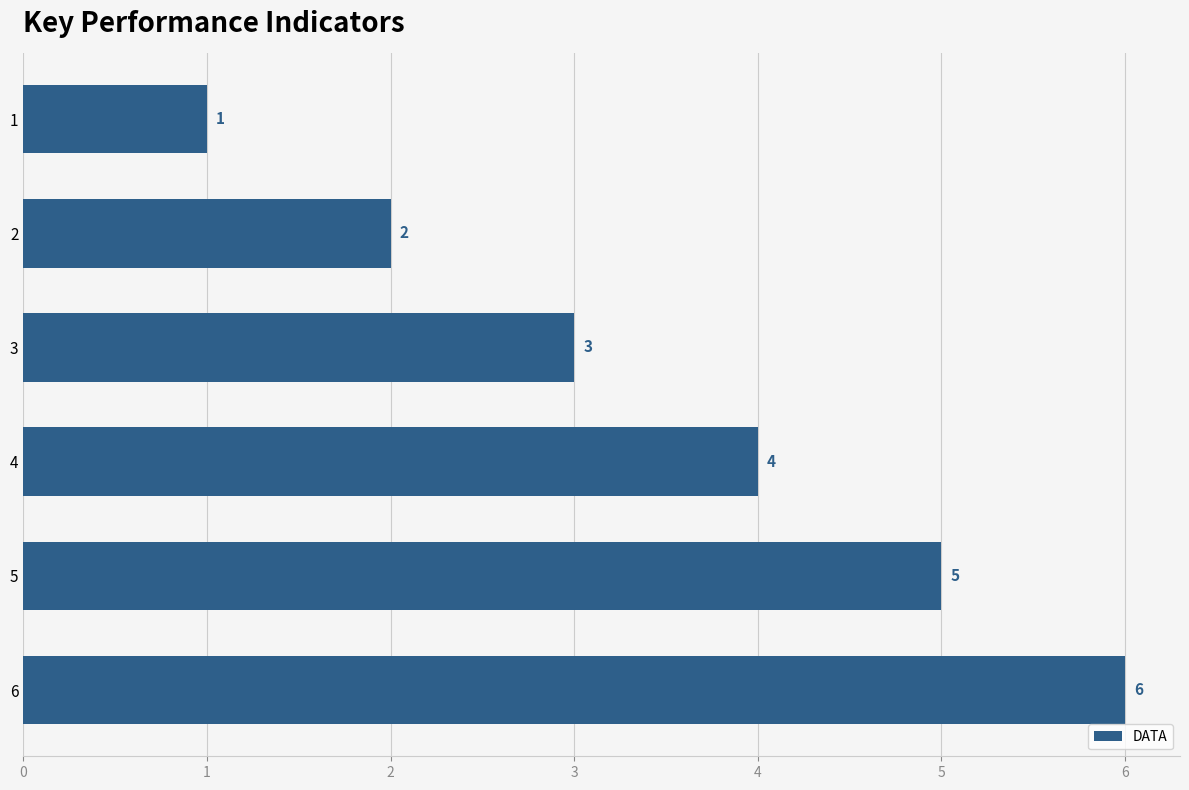

Does the chart contain stacked bars?

No